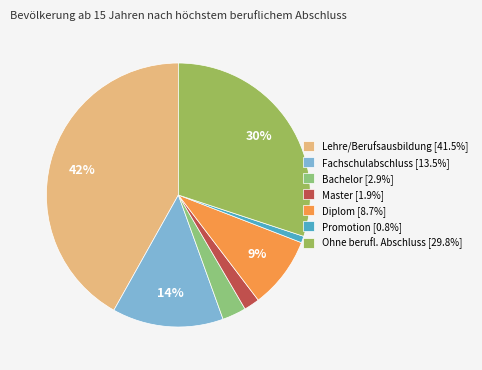

How many segments does this pie chart have?

7